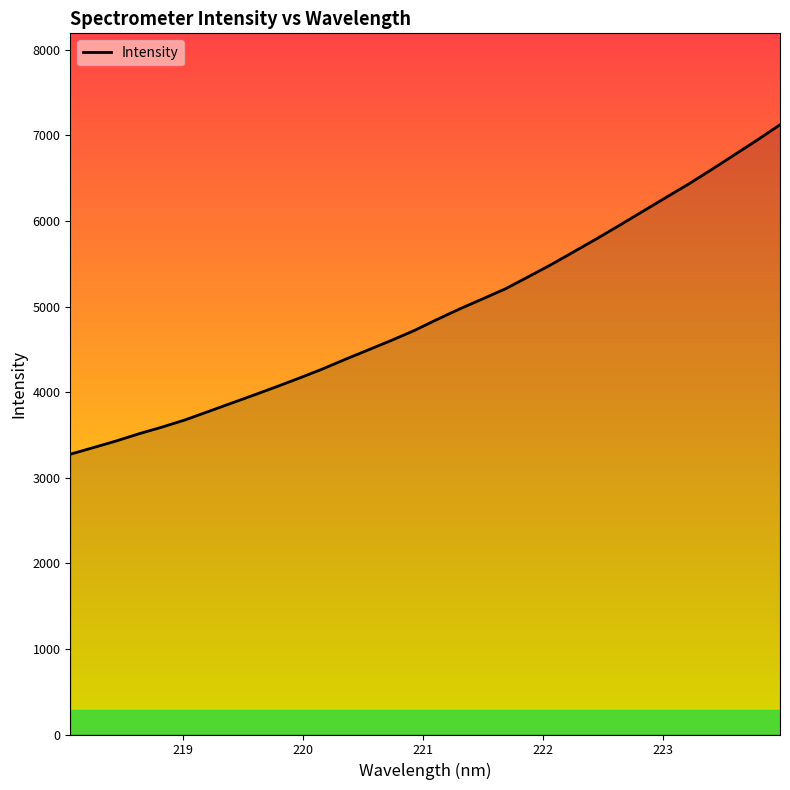

What is the difference between the maximum and minimum values?

3849.6